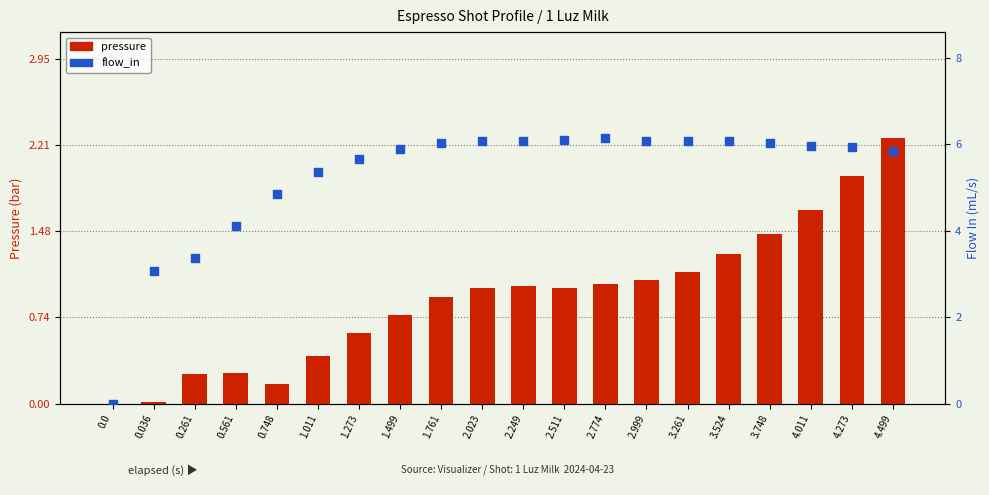

Which series contains the highest Y value?

flow_in